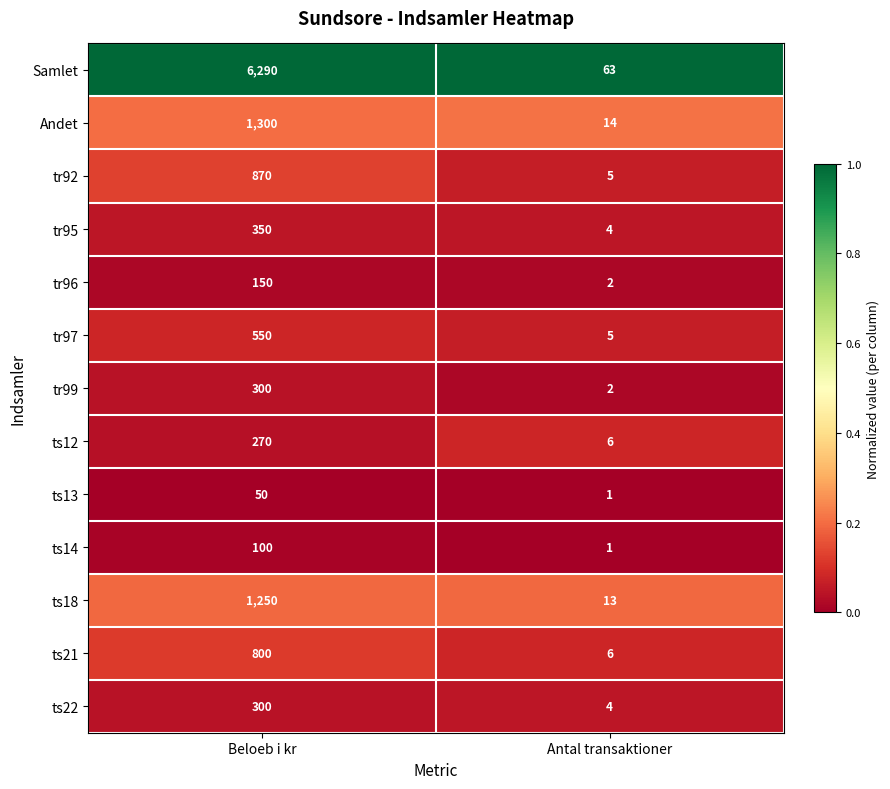

Reading left to right, transcribe all the data shown in this chart.

Samlet: Beloeb i kr=6290	Antal transaktioner=63
Andet: Beloeb i kr=1300	Antal transaktioner=14
tr92: Beloeb i kr=870	Antal transaktioner=5
tr95: Beloeb i kr=350	Antal transaktioner=4
tr96: Beloeb i kr=150	Antal transaktioner=2
tr97: Beloeb i kr=550	Antal transaktioner=5
tr99: Beloeb i kr=300	Antal transaktioner=2
ts12: Beloeb i kr=270	Antal transaktioner=6
ts13: Beloeb i kr=50	Antal transaktioner=1
ts14: Beloeb i kr=100	Antal transaktioner=1
ts18: Beloeb i kr=1250	Antal transaktioner=13
ts21: Beloeb i kr=800	Antal transaktioner=6
ts22: Beloeb i kr=300	Antal transaktioner=4